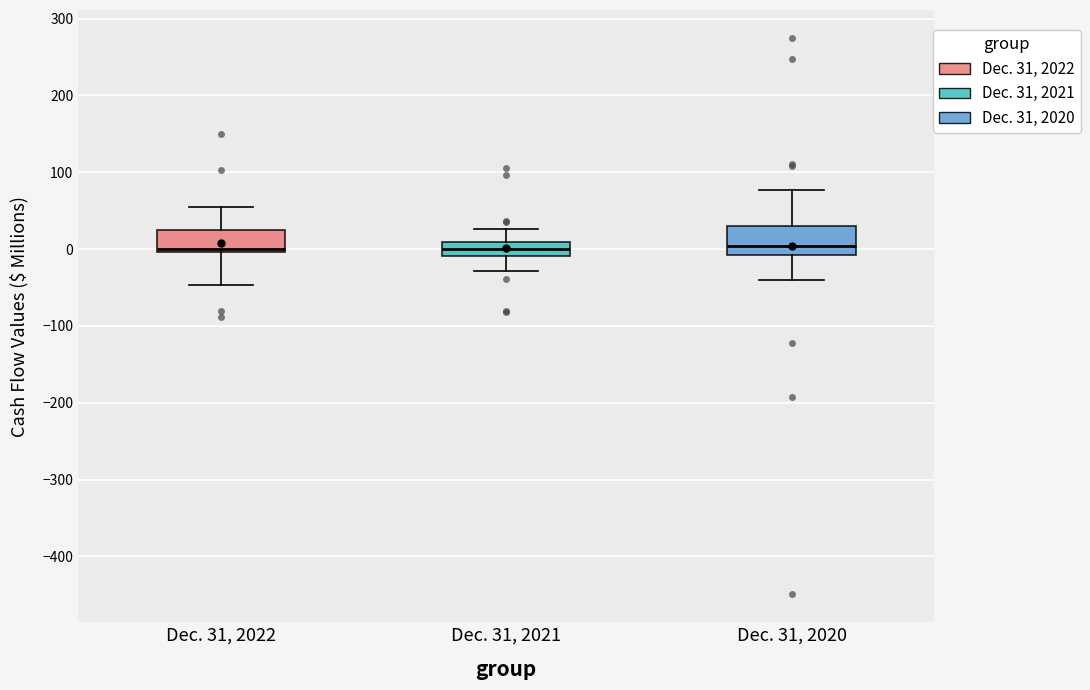

Reading left to right, read every box against the y-axis: the position of its median line, the range the box covers, and the ends of its whiskers. The values are not printed on the chart, so give them approximately, as read against the axis.

Dec. 31, 2022: median 0 (just above the box's lower edge), box 0 to 30, whiskers -50 to 50
Dec. 31, 2021: median 0, box -10 to 10, whiskers -30 to 30
Dec. 31, 2020: median 0, box -10 to 30, whiskers -40 to 80